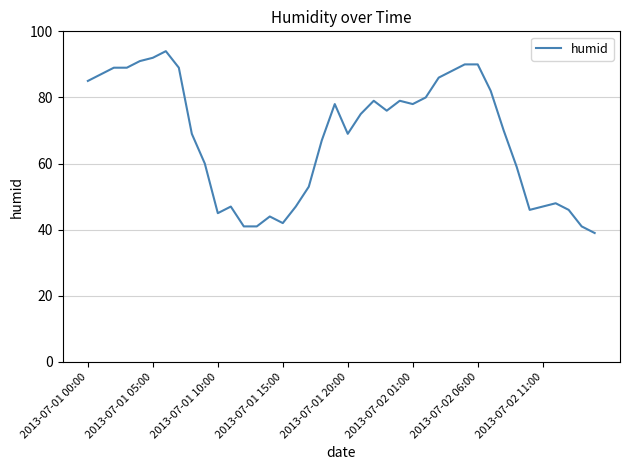

Is this an area chart (filled region under the line)?

No